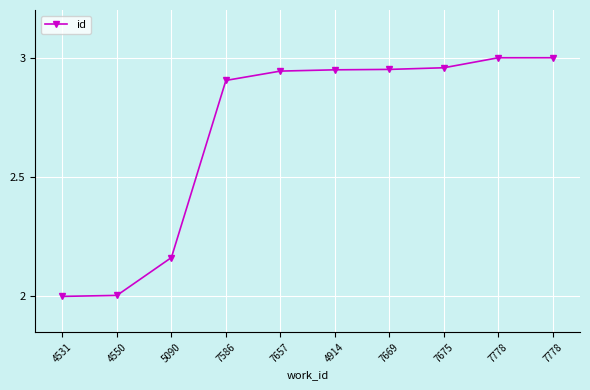

Rank the categories by value from highest to lowest.

7778, 7778, 7675, 7669, 4914, 7657, 7586, 5090, 4550, 4531